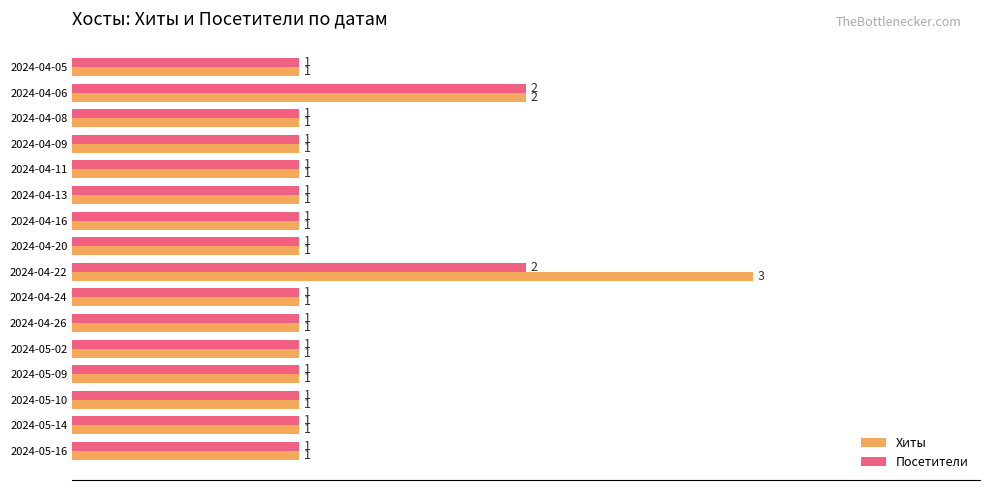

At which category is the sum across all series the highest?

2024-04-22